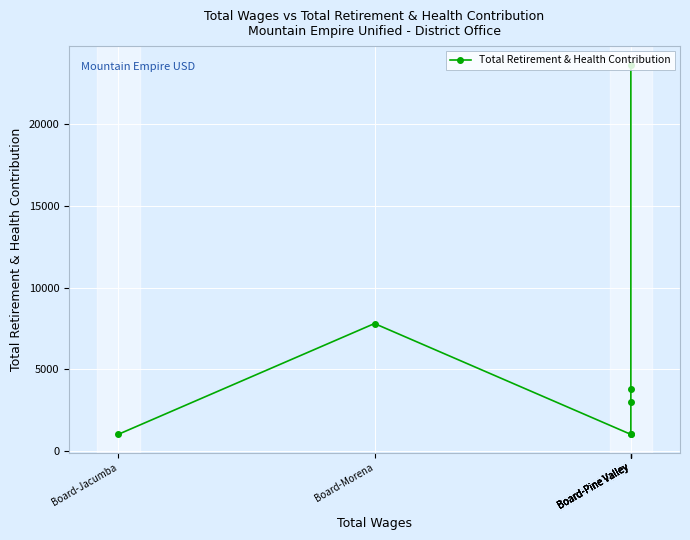

What is the sum of the values at Board-Morena and Board-Pine Valley?

31416